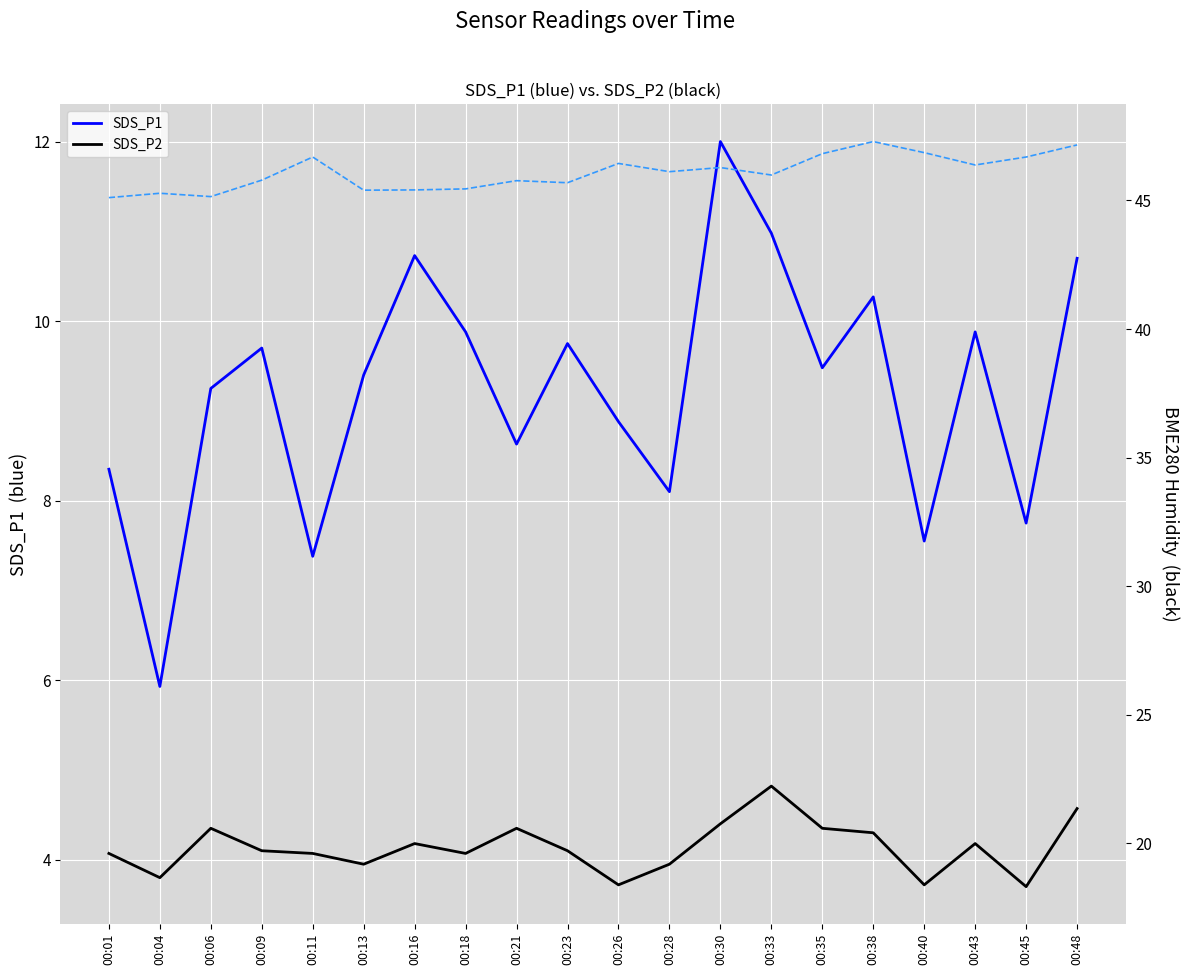

List the series in order of their peak value, highest first.

BME280_humidity, BME280_humidity (right), BME280_temperature, SDS_P1, SDS_P2